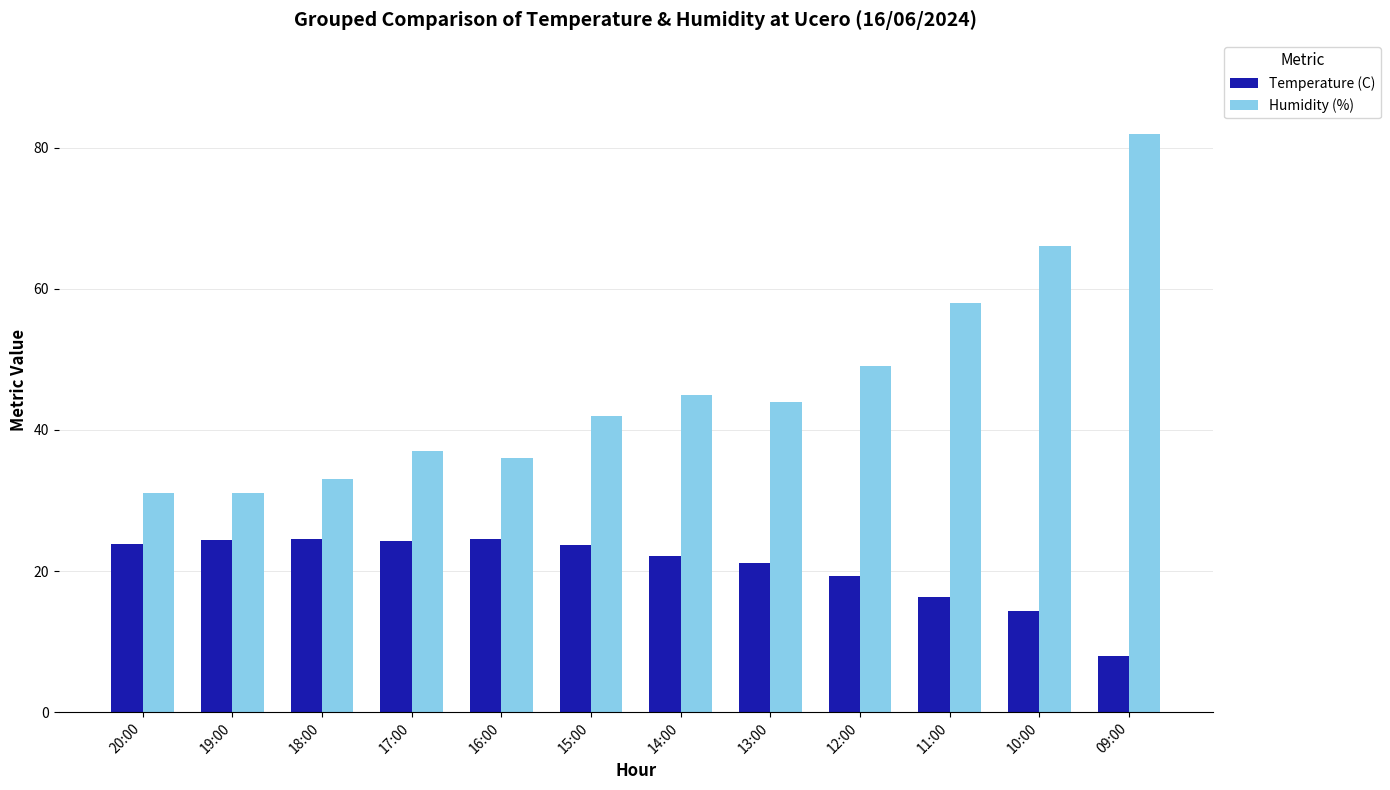

Is the value of Temperature (C) at 09:00 greater than the value of Humidity (%) at 16:00?

No